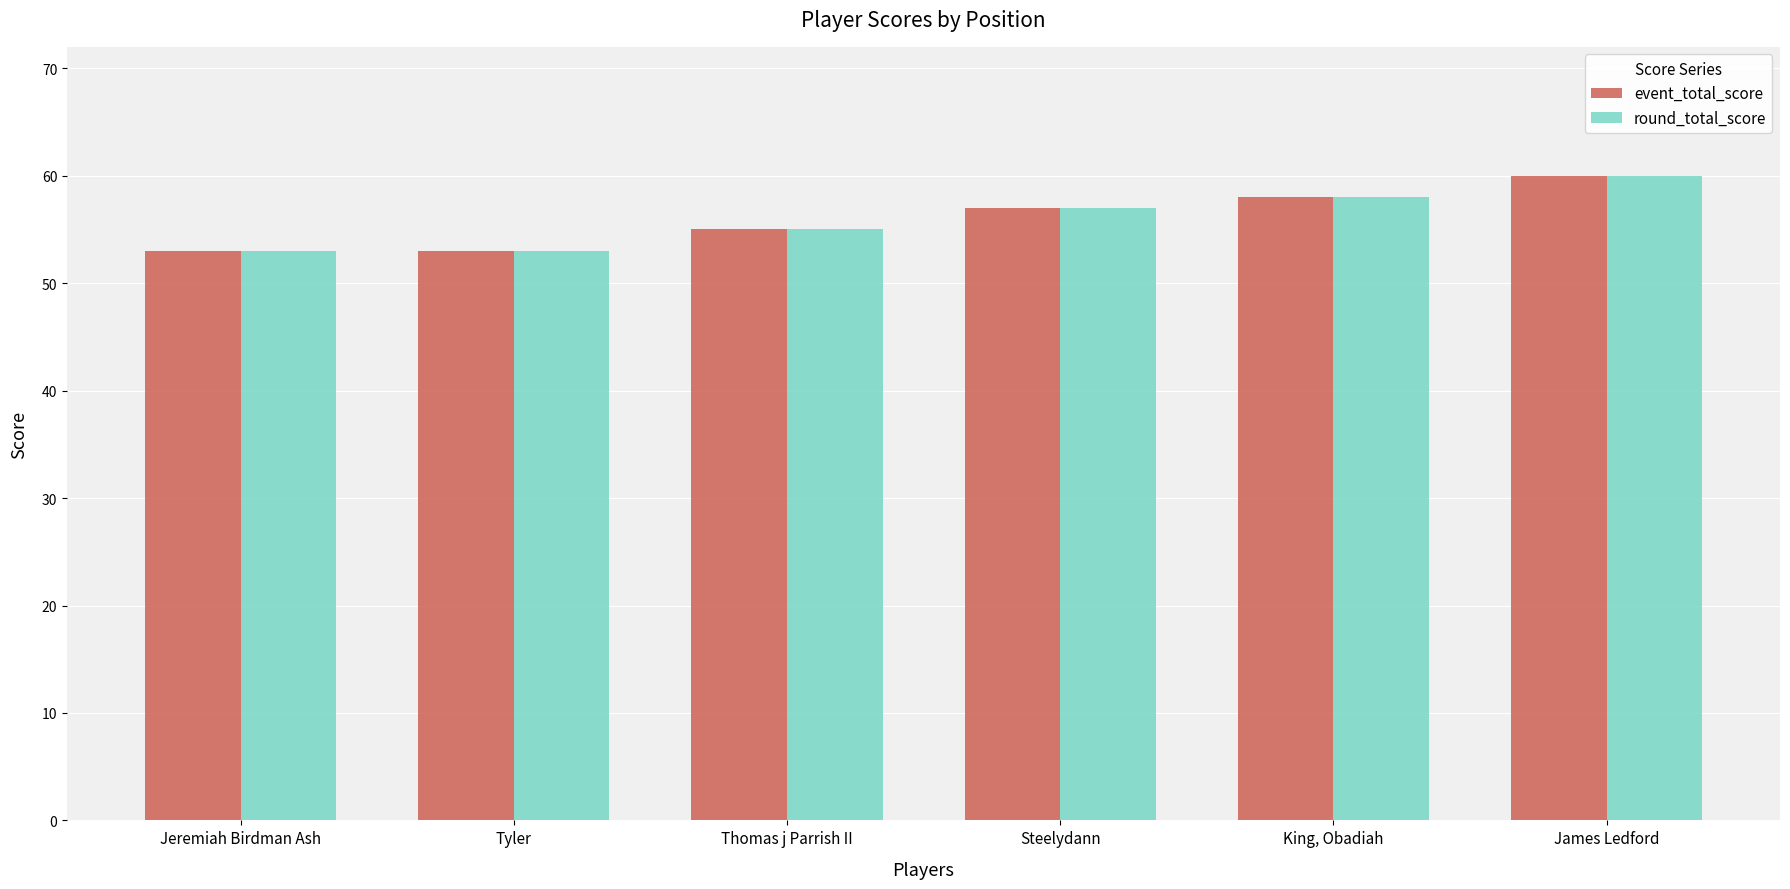

Which label corresponds to the largest value in the chart?

James Ledford